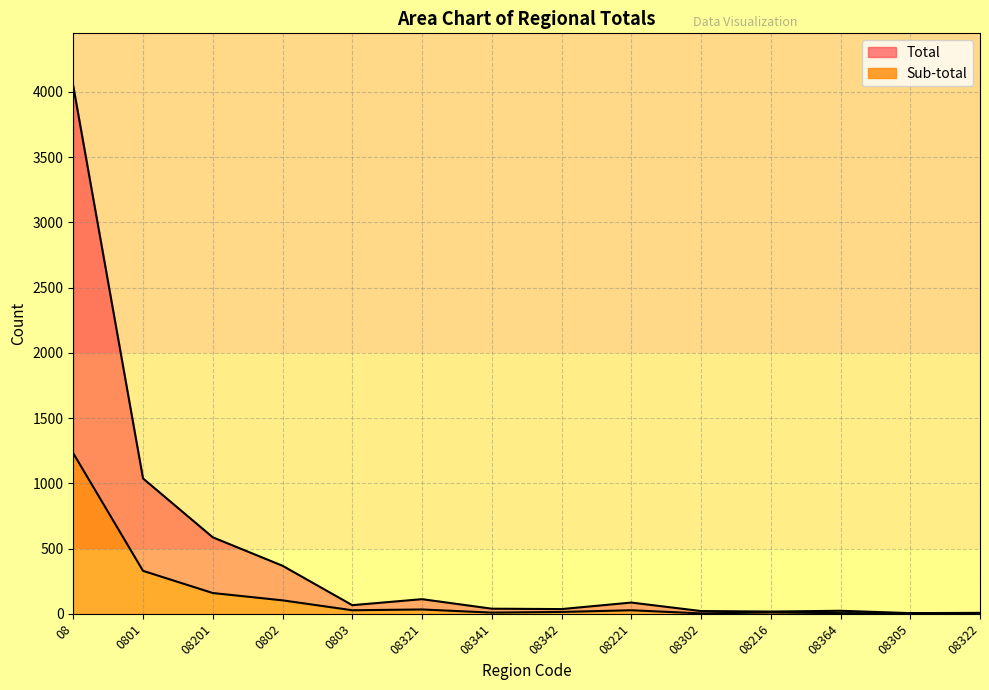

Which category has the highest value in the Sub-total series?

08